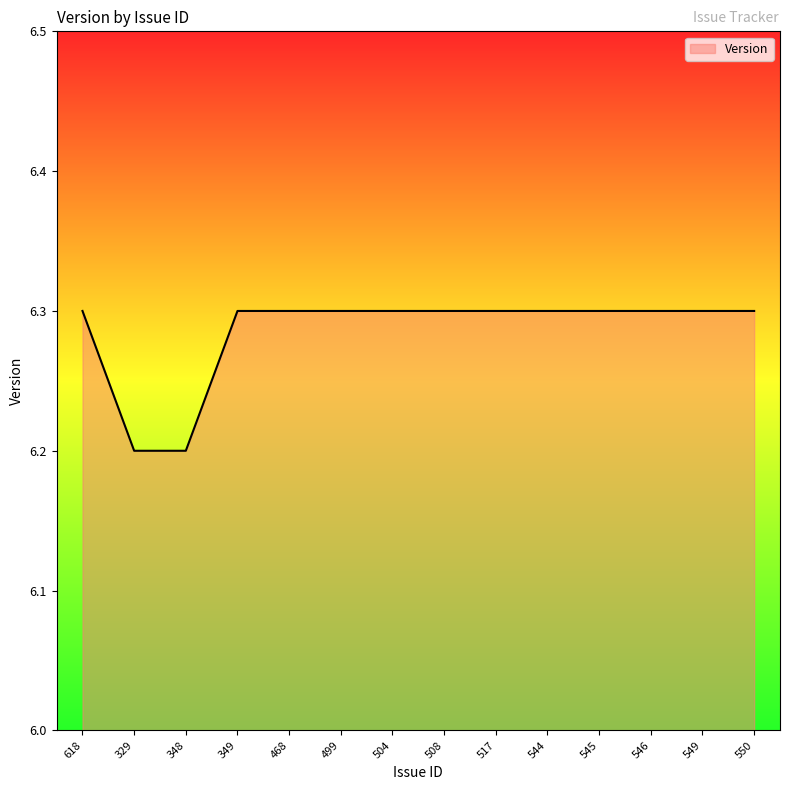

The chart shows a value of 9.6 at 499. True or false?

False